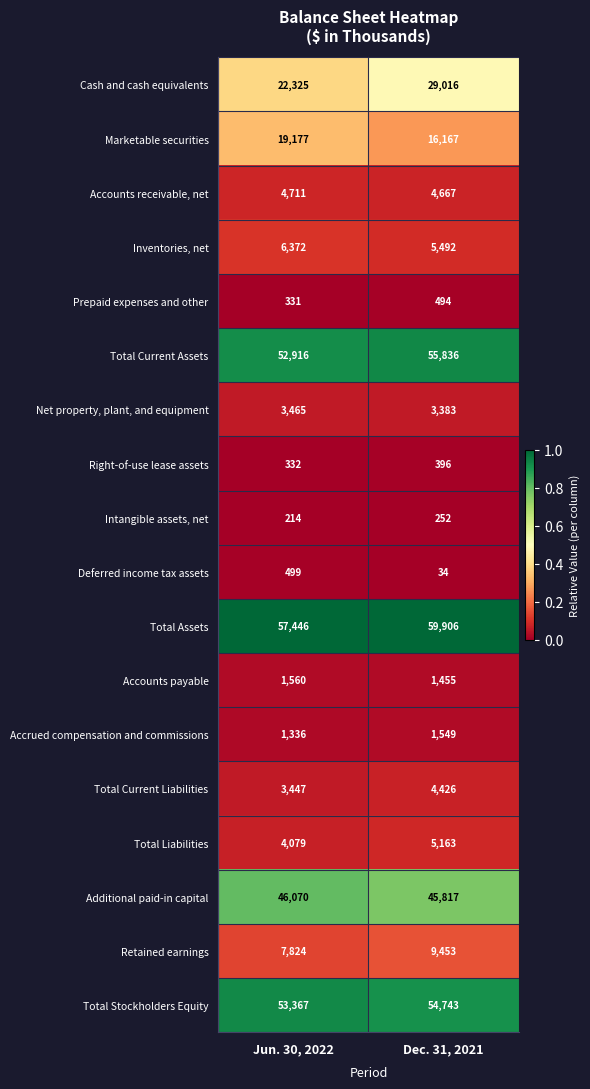

What is the difference between the Marketable securities values at Jun. 30, 2022 and Dec. 31, 2021?

3010